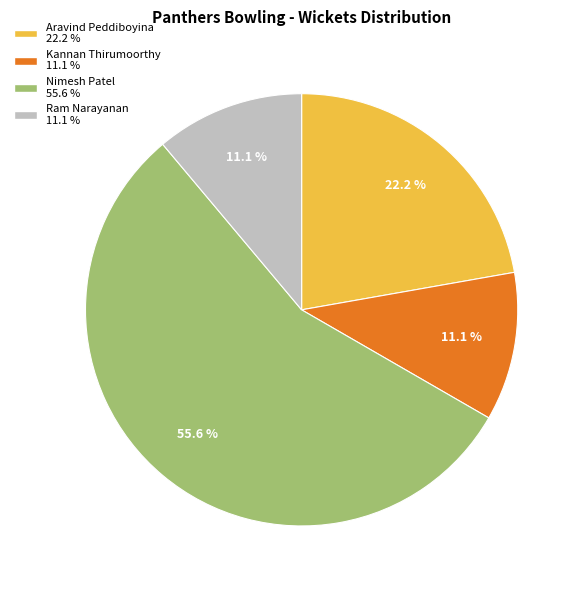

Does any single category account for the majority?

Yes